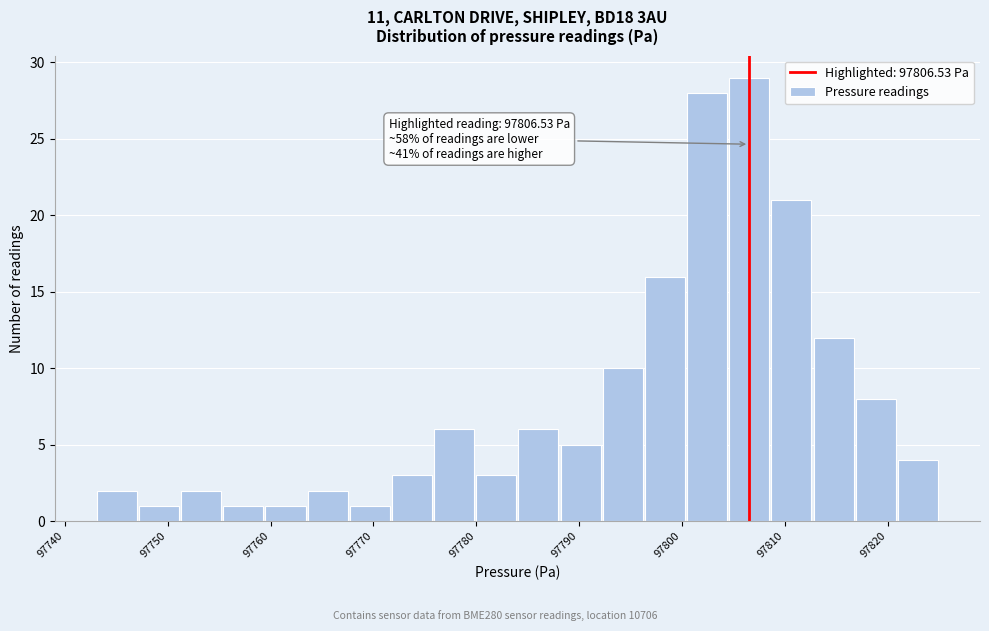

Which range on the x-axis has the tallest bar?

97804.5 to 97808.6